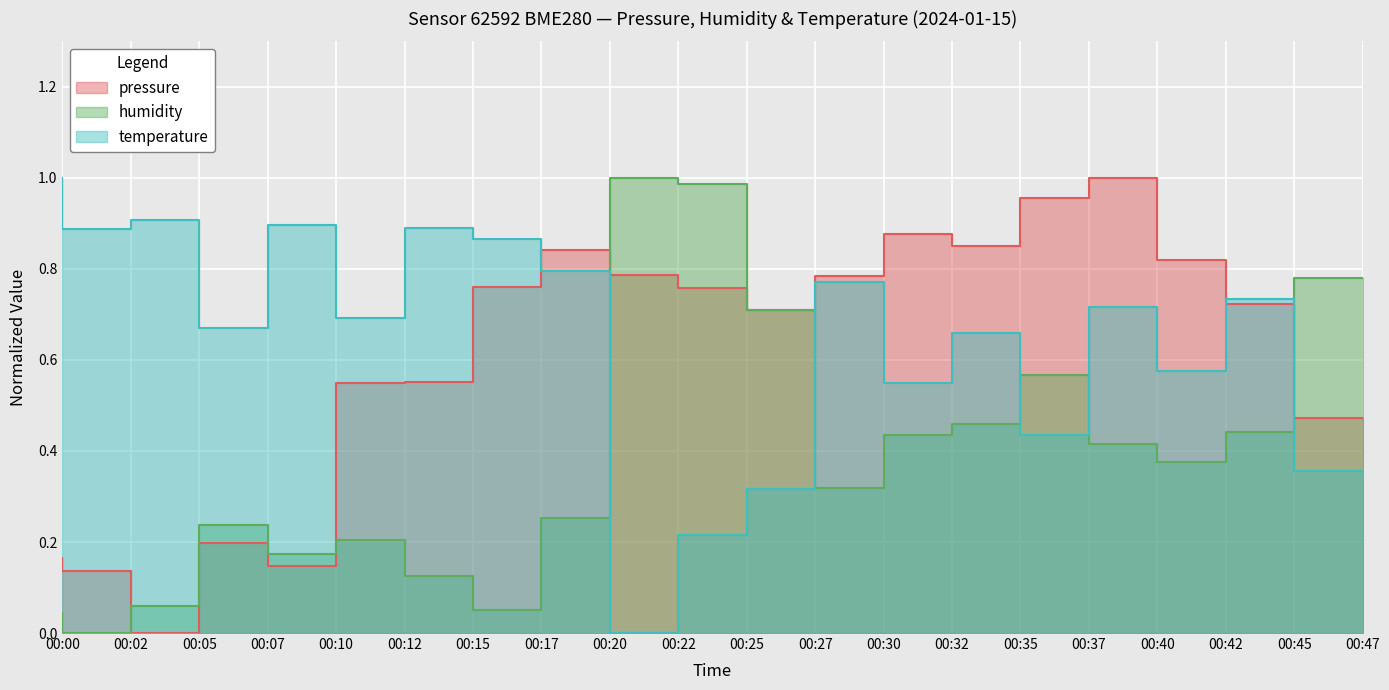

What is the maximum value shown in the chart?

1.0